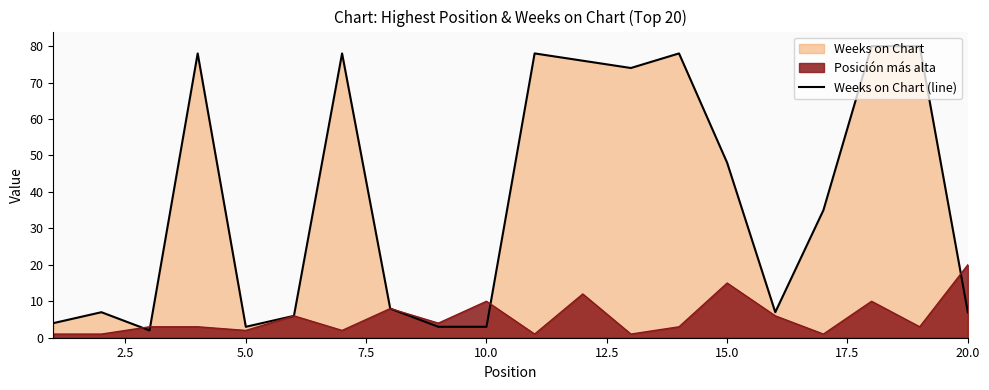

At which label does Posición más alta reach its peak?

20.0